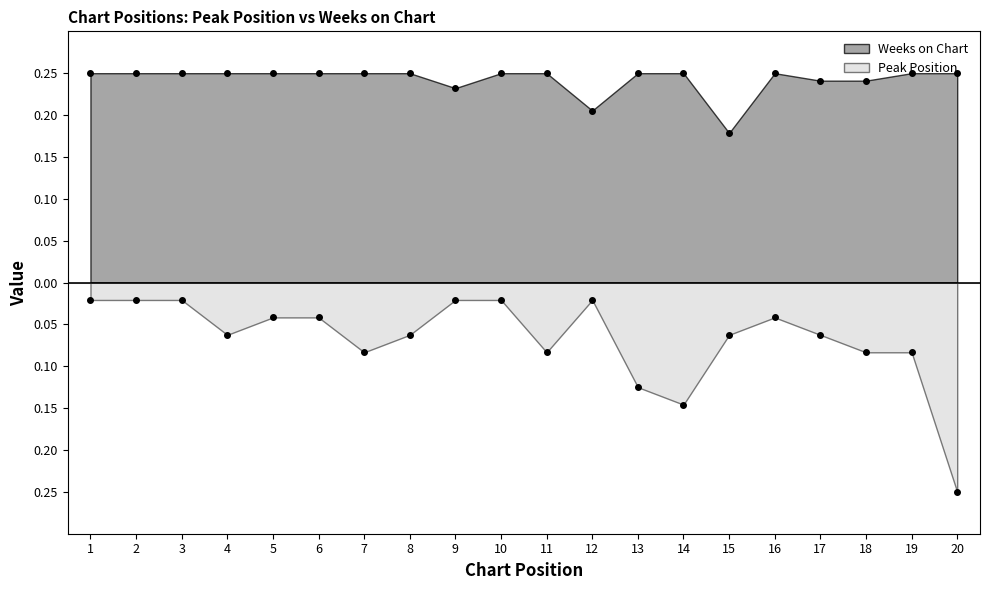

At which label is Weeks on Chart closest to 0?

15